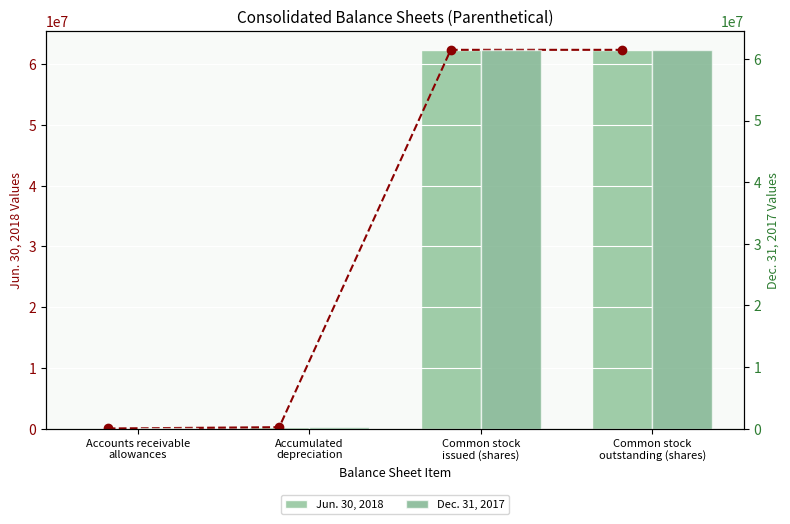

Which category has the highest value in the Dec. 31, 2017 series?

Common stock
issued (shares)